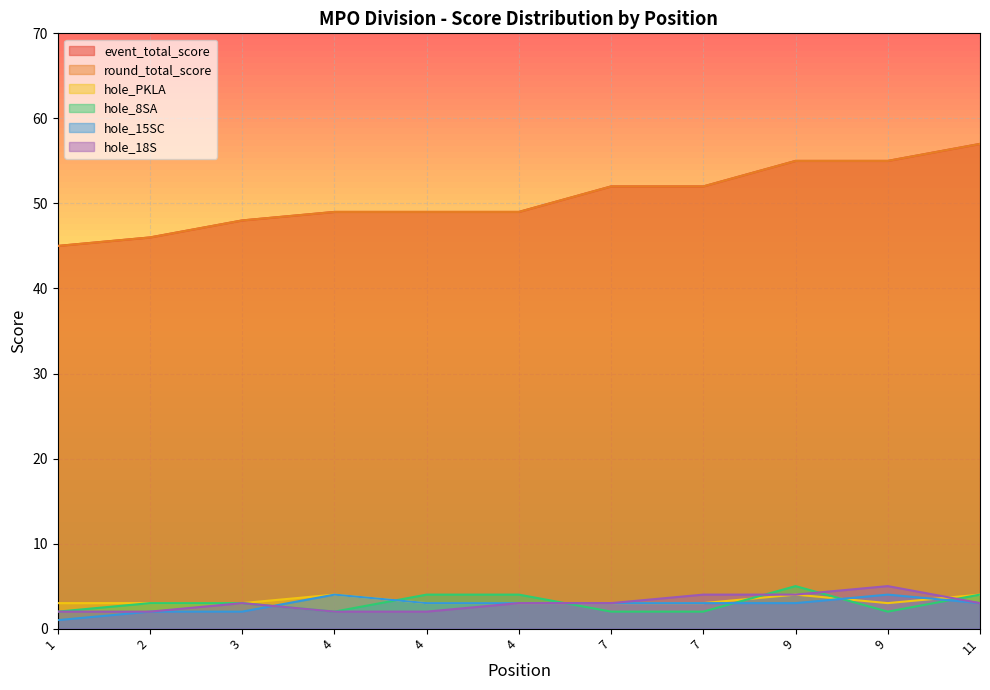

Does the chart display data point markers on the line(s)?

No